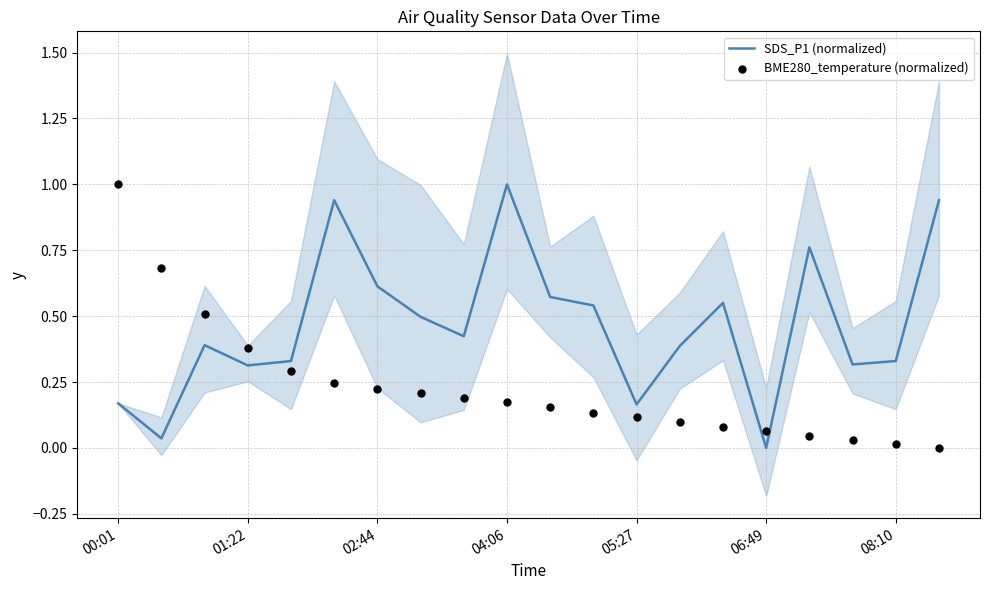

The value of SDS_P1 (normalized) at 01:22 is 0.3. True or false?

True